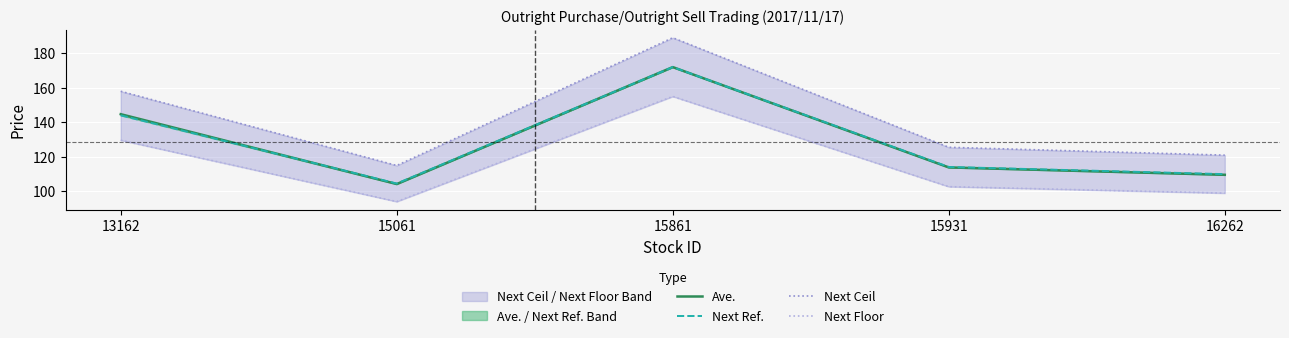

How many data points in Next Ceil are less than 125?

2